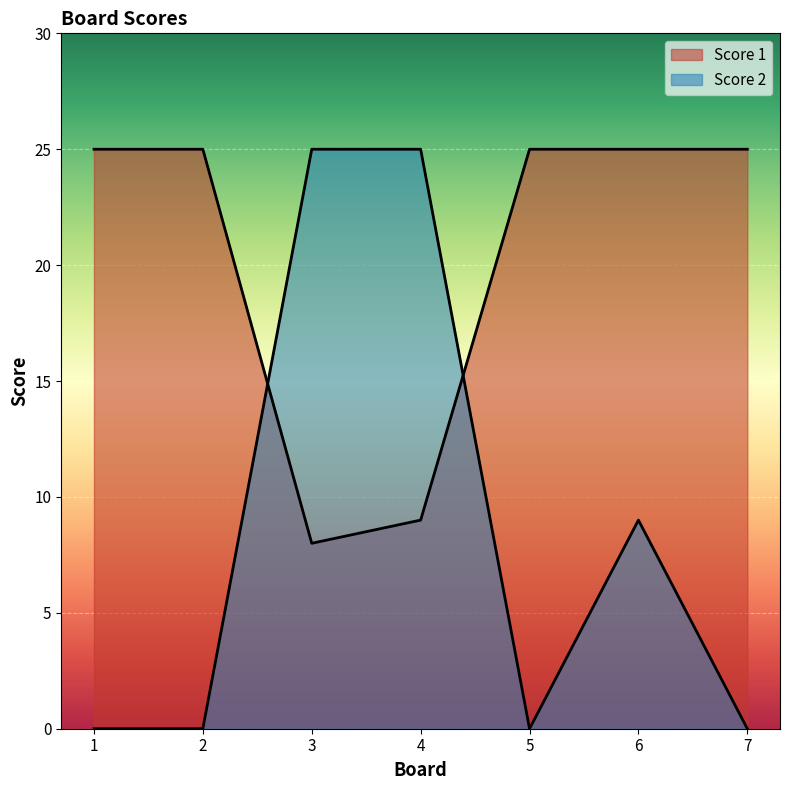

What are all the series names shown in the legend?

Score 1, Score 2